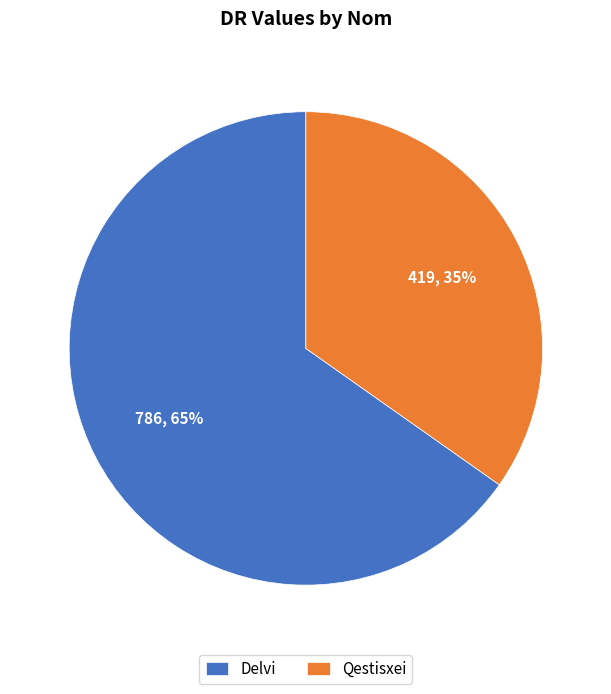

True or false: Delvi accounts for 53% of the total.

False